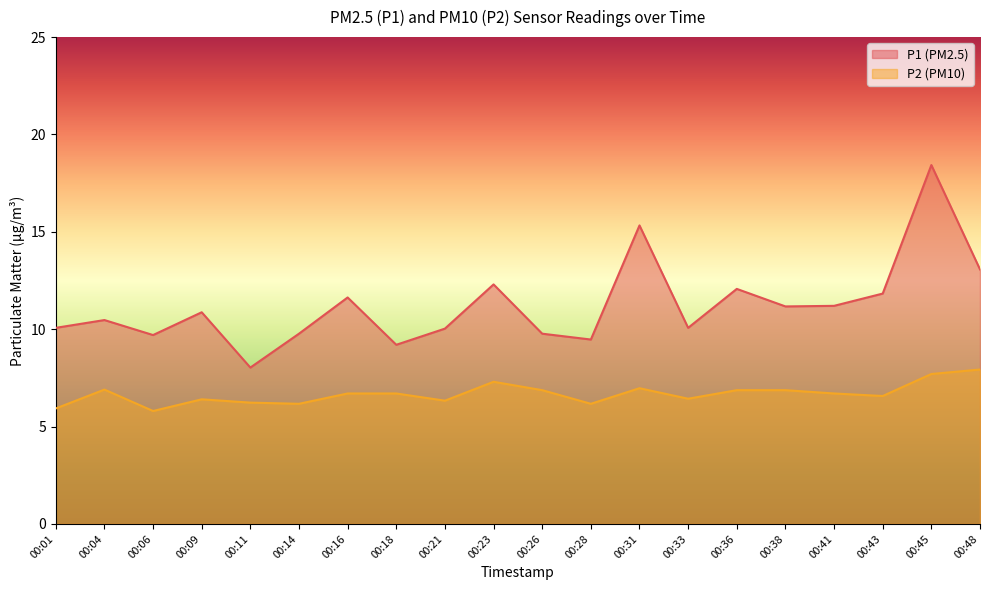

What is the highest value of the P1 series?

18.4